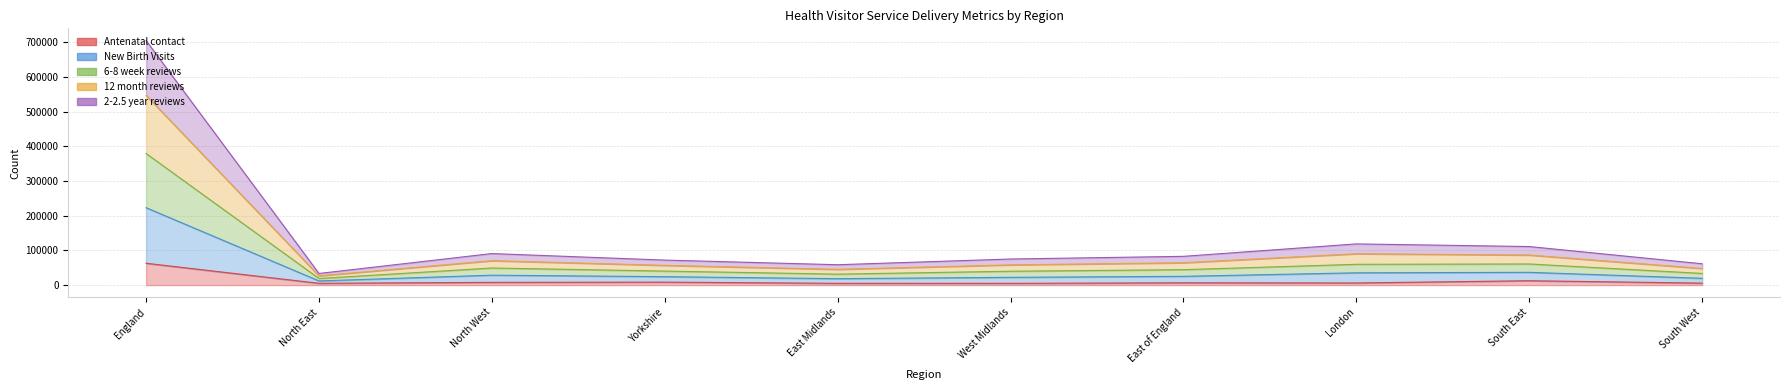

At which category does 12 month reviews reach its first local peak?

North West